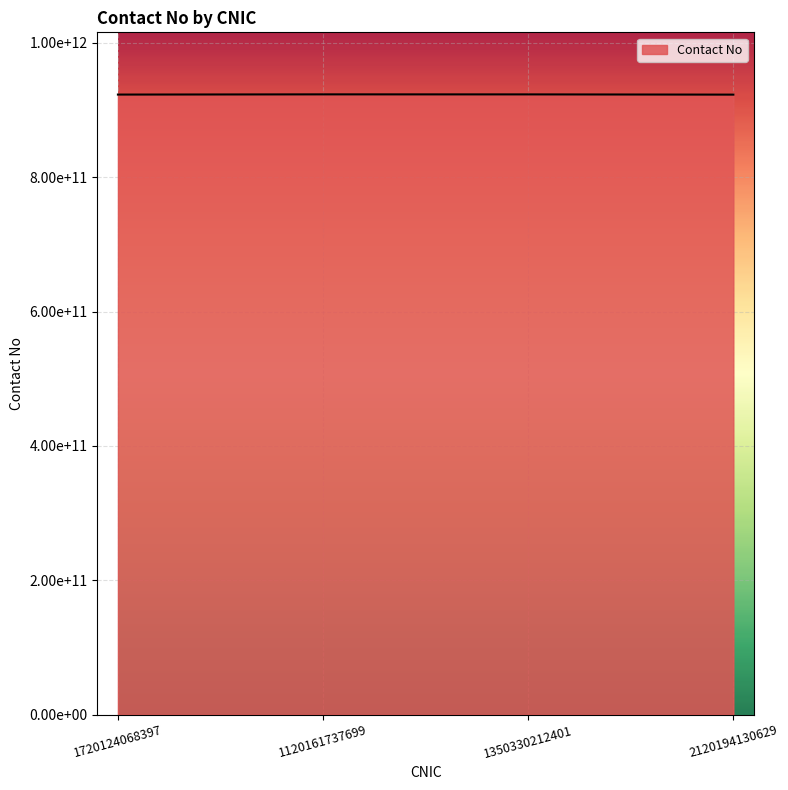

Is this an area chart (filled region under the line)?

Yes